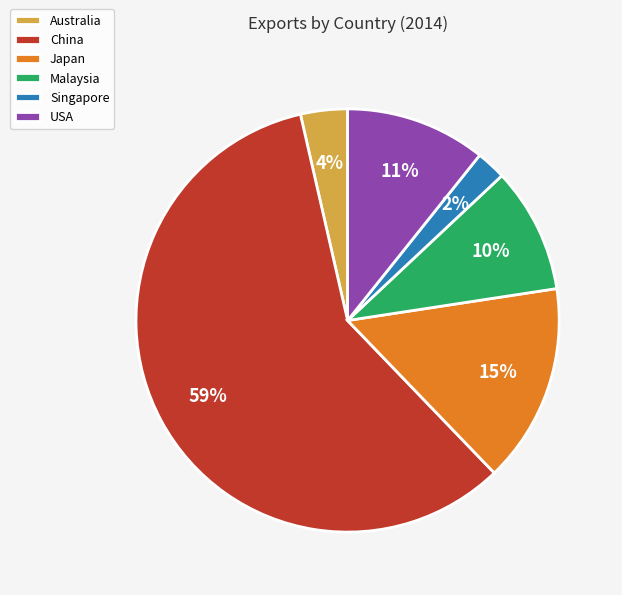

How many segments does this pie chart have?

6